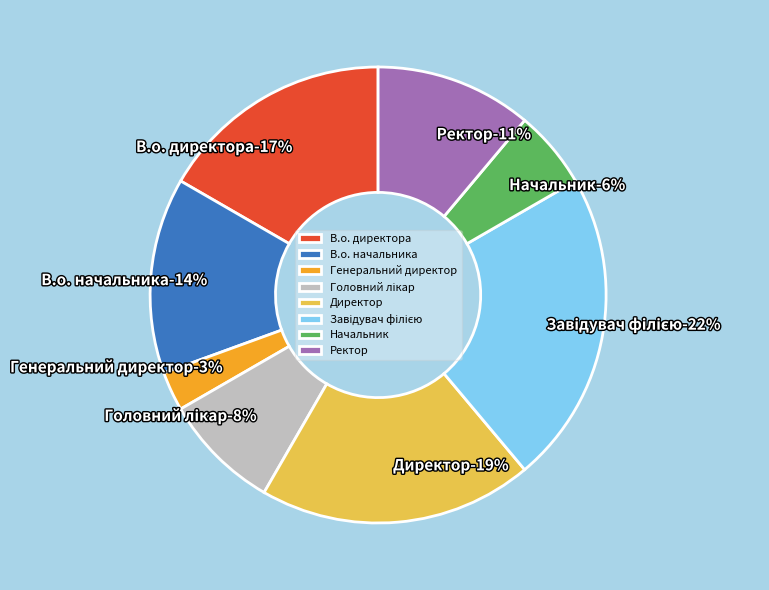

Approximately how many times larger is the value at В.о. начальника compared to В.о. директора?

0.8